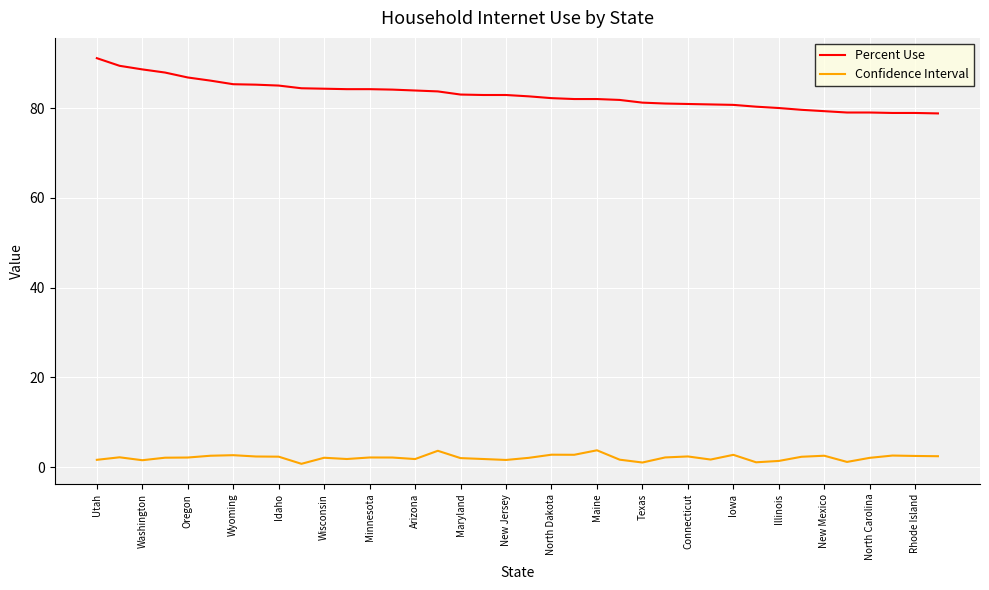

What is the difference between the maximum and minimum values in the Confidence Interval series?

3.0